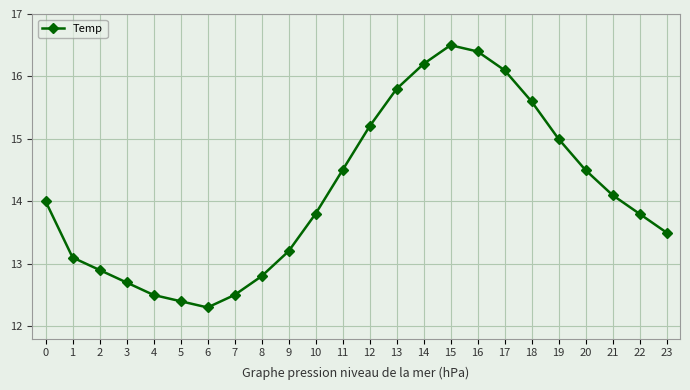

How many distinct data groups are displayed?

1